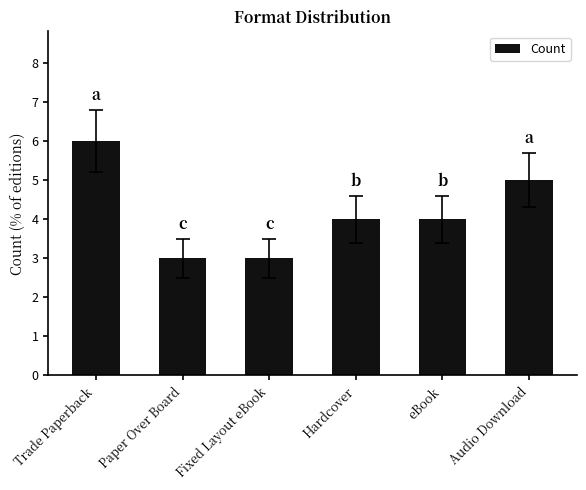

Reading left to right, transcribe all the data shown in this chart.

Trade Paperback=6	Paper Over Board=3	Fixed Layout eBook=3	Hardcover=4	eBook=4	Audio Download=5